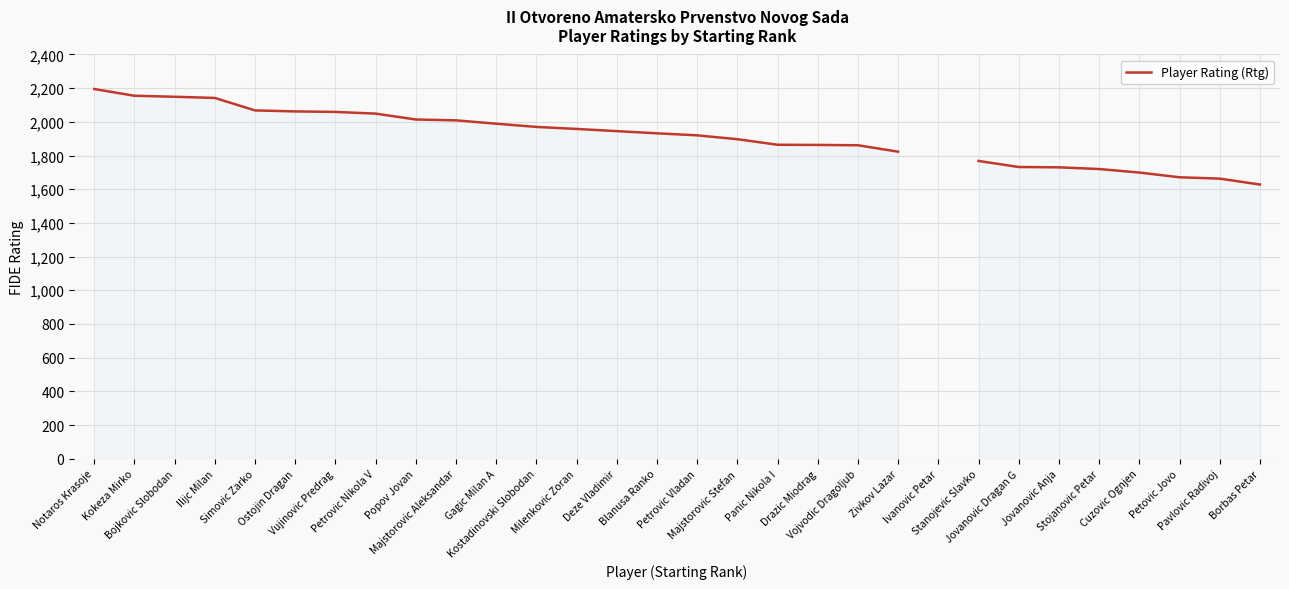

What is the label of the 7th point from the right?

Jovanovic Dragan G